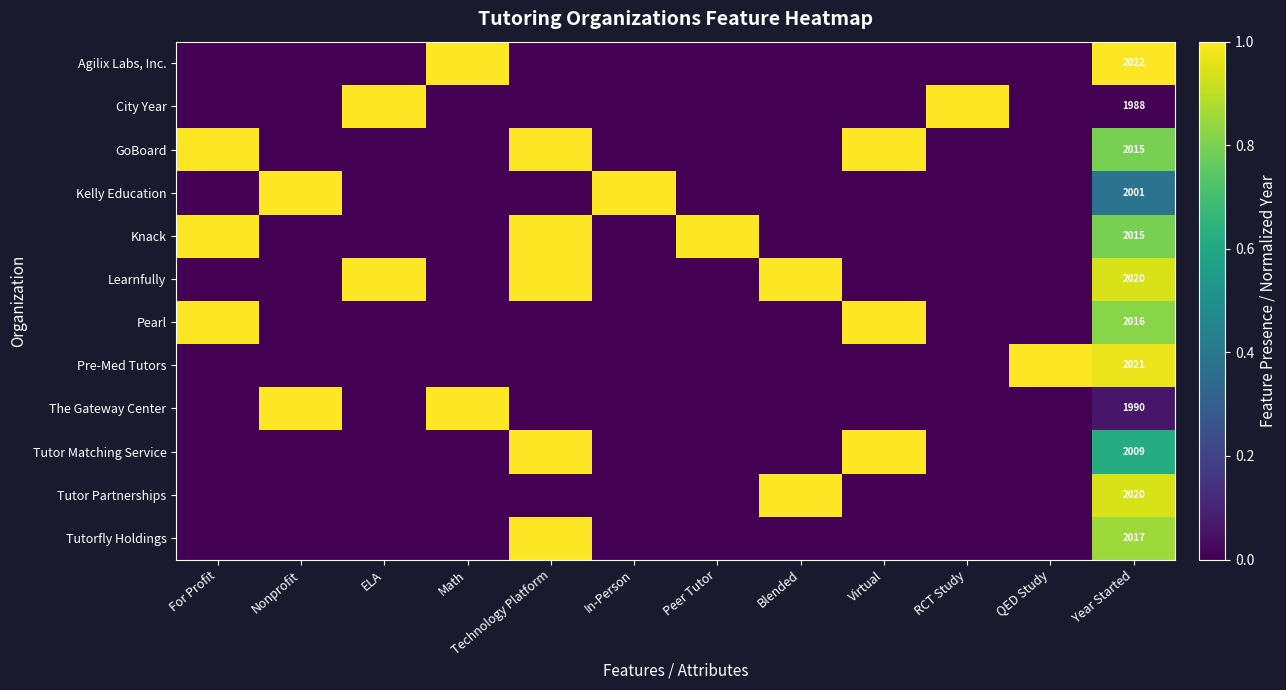

What is the spread (max minus min) of values at Year Started?

34